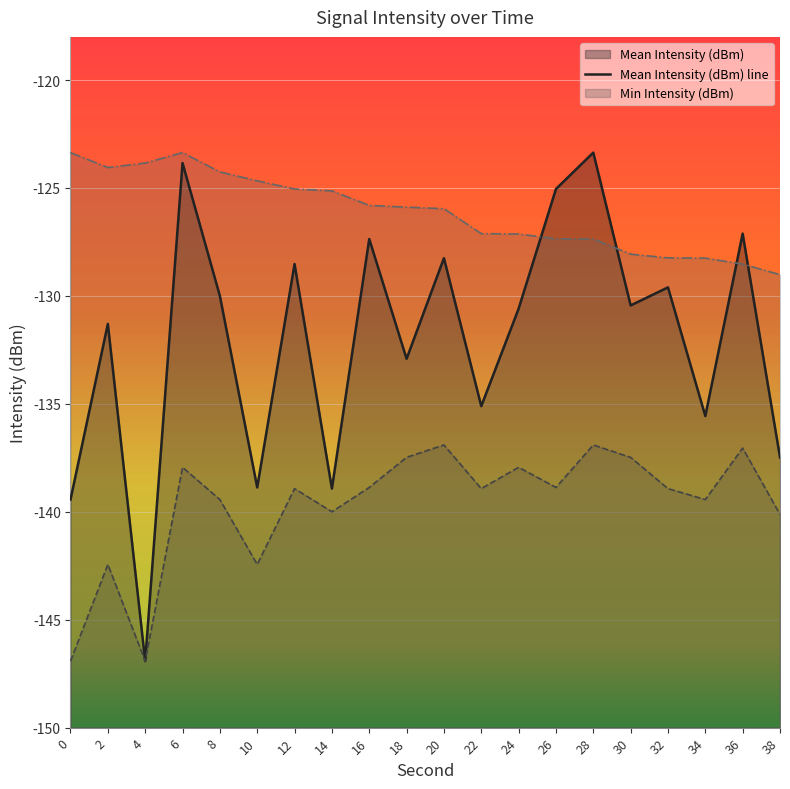

Which has a higher value, 0 or 2?

2